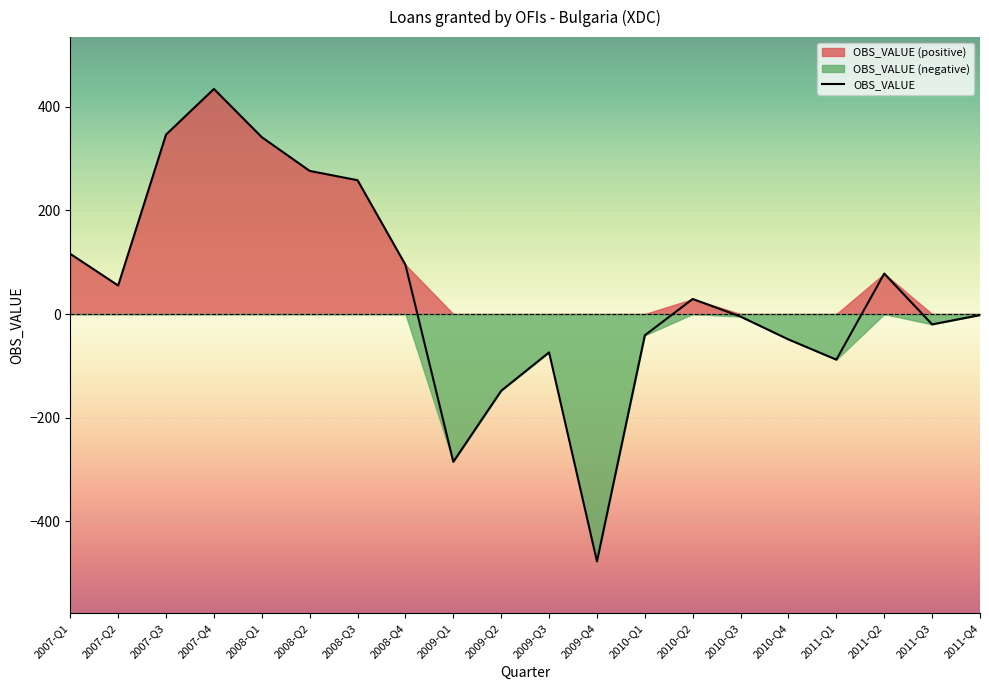

What is the average value?

42